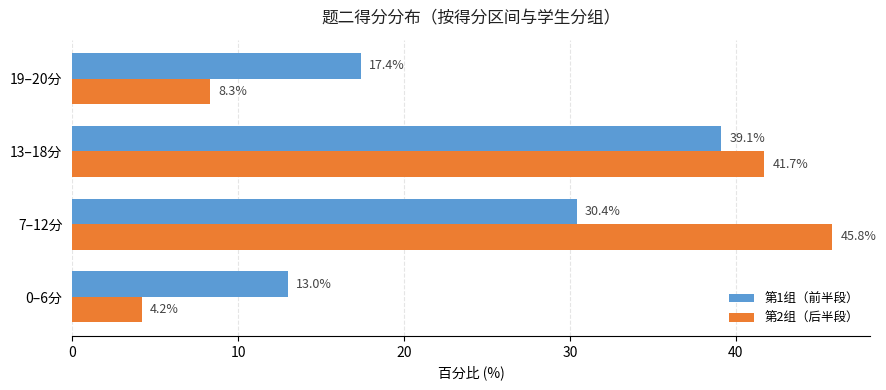

Which series changed the most between 13–18分 and 19–20分?

第2组（后半段）